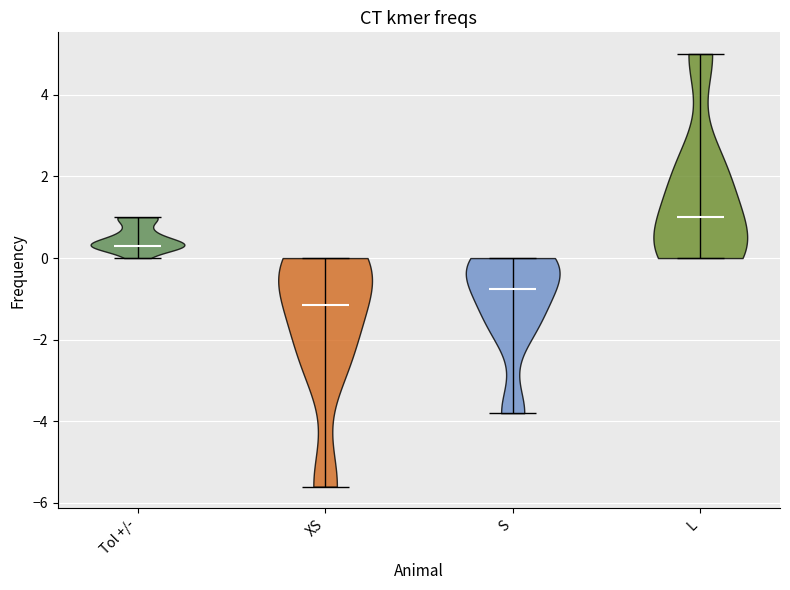

Reading left to right, read every violin against the y-axis: where its median line is, and the lowest and highest points it reaches. The values are not printed on the chart, so give them approximately, as read against the axis.

Tol +/-: median line 0.4, lowest point 0.0, highest point 1.0
XS: median line -1.2, lowest point -5.6, highest point 0.0
S: median line -0.8, lowest point -3.8, highest point 0.0
L: median line 1.0, lowest point 0.0, highest point 5.0